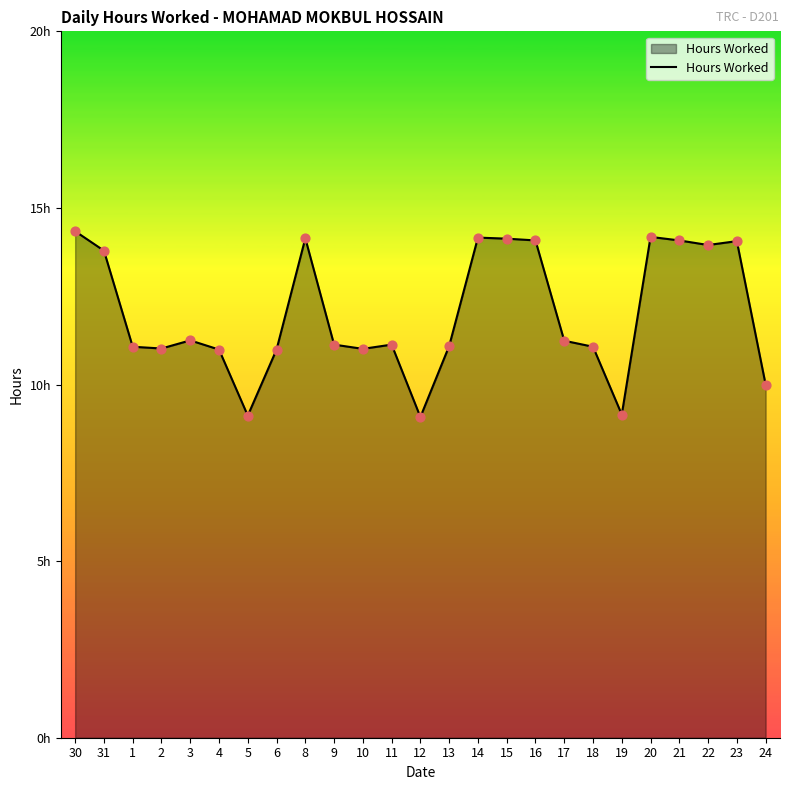

What is the ratio of the value at 23 to the value at 4?

1.3